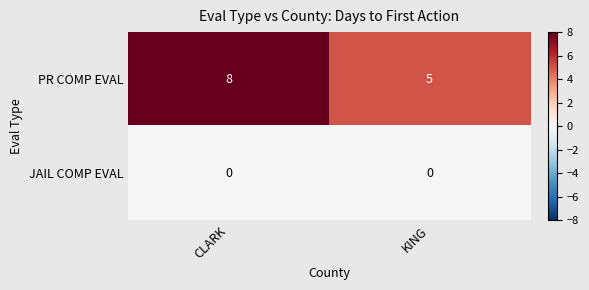

Reading left to right, extract all data points from this chart.

PR COMP EVAL: 8	5
JAIL COMP EVAL: 0	0